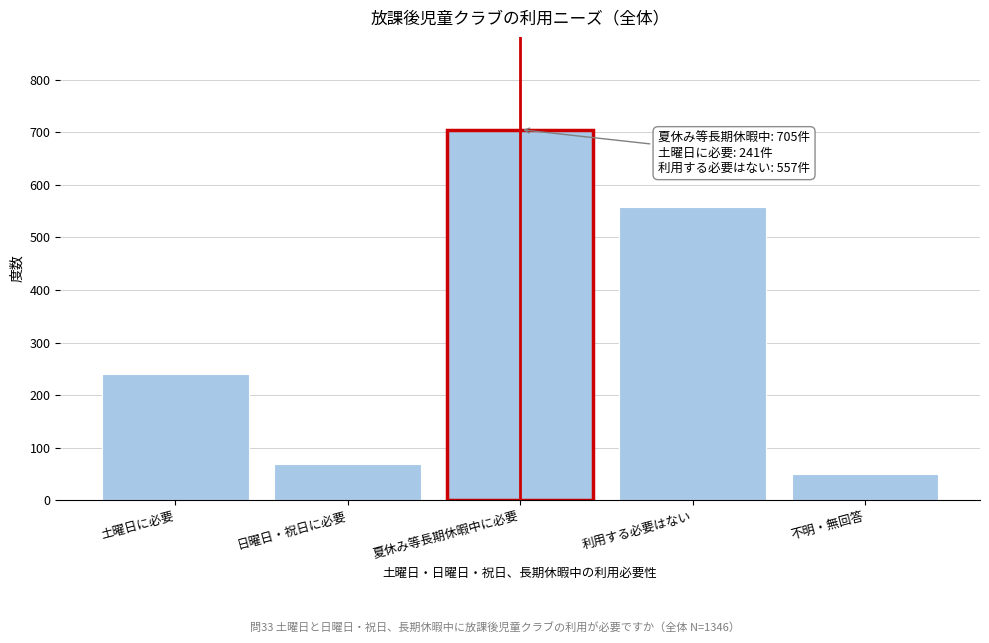

Reading left to right, what are all the values shown in this chart?

241	70	705	557	50